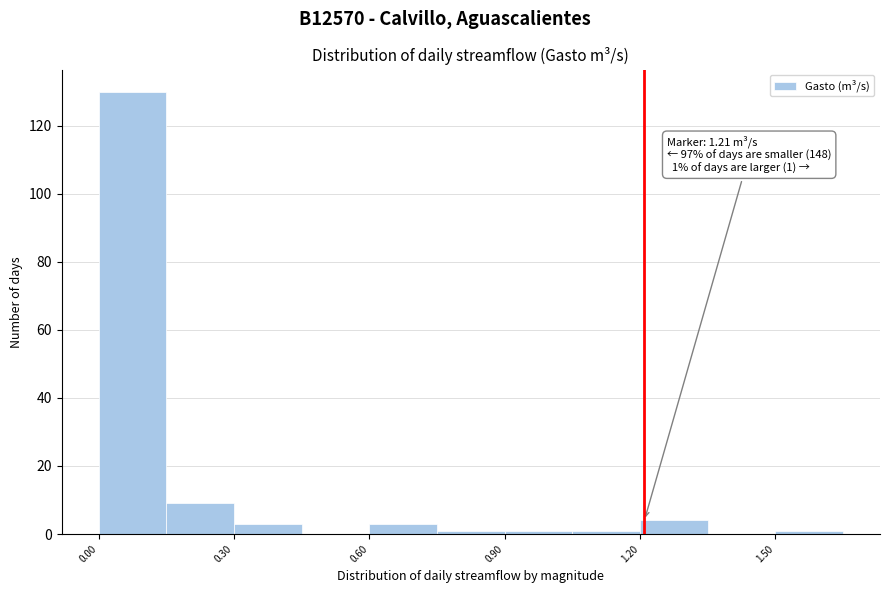

Around what value on the x-axis is the tallest bar? Give the approximate position of its centre, as read against the axis.

0.10